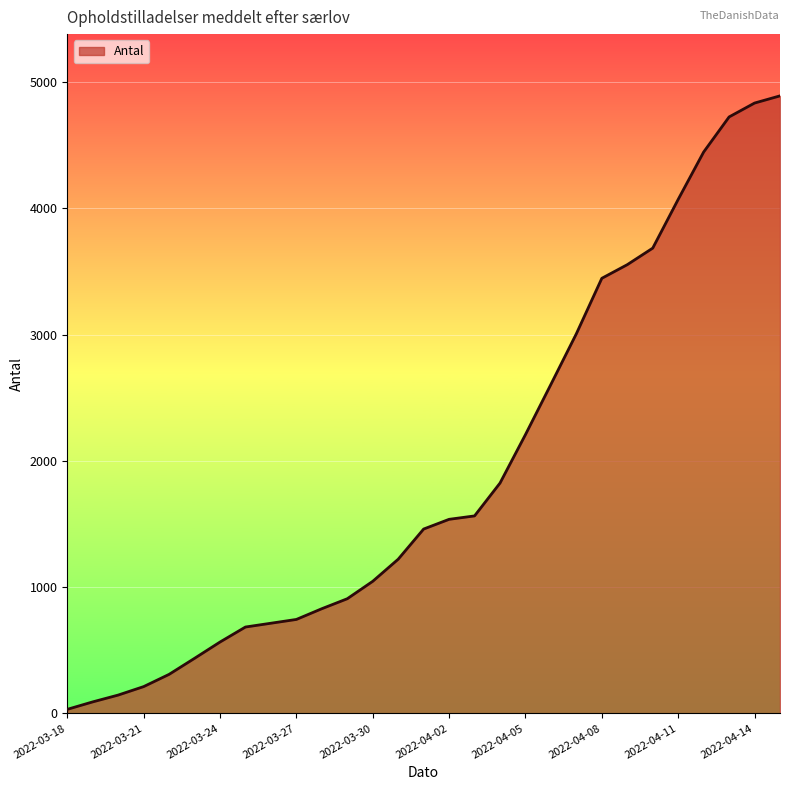

What is the maximum value shown in the chart?

4891